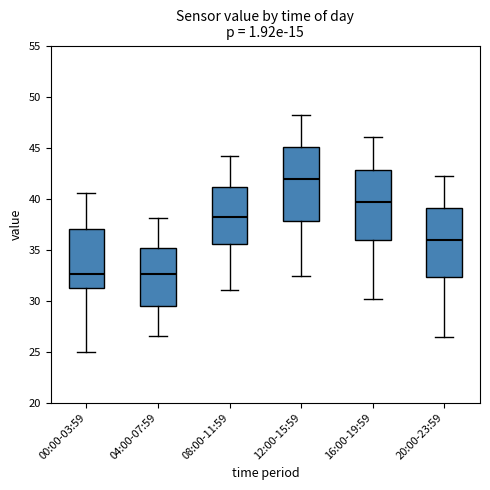

Reading left to right, read every box against the y-axis: the position of its median line, the range the box covers, and the ends of its whiskers. The values are not printed on the chart, so give them approximately, as read against the axis.

00:00-03:59: median 32.5, box 31.0 to 37.0, whiskers 25.0 to 40.5
04:00-07:59: median 32.5, box 29.5 to 35.0, whiskers 26.5 to 38.0
08:00-11:59: median 38.0, box 35.5 to 41.0, whiskers 31.0 to 44.0
12:00-15:59: median 42.0, box 38.0 to 45.0, whiskers 32.5 to 48.0
16:00-19:59: median 39.5, box 36.0 to 43.0, whiskers 30.0 to 46.0
20:00-23:59: median 36.0, box 32.5 to 39.0, whiskers 26.5 to 42.0